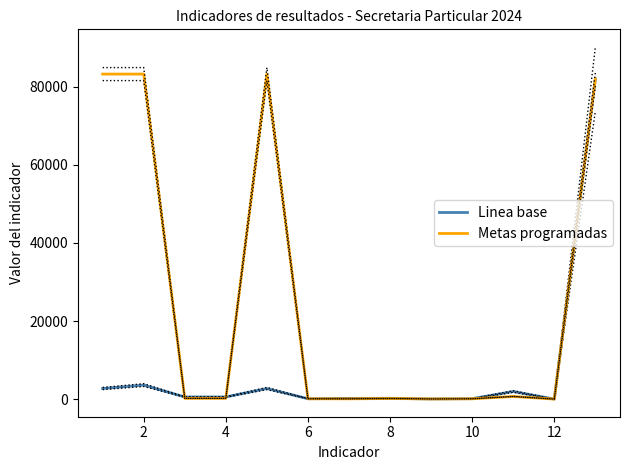

What is the highest value of the Linea base series?

82000